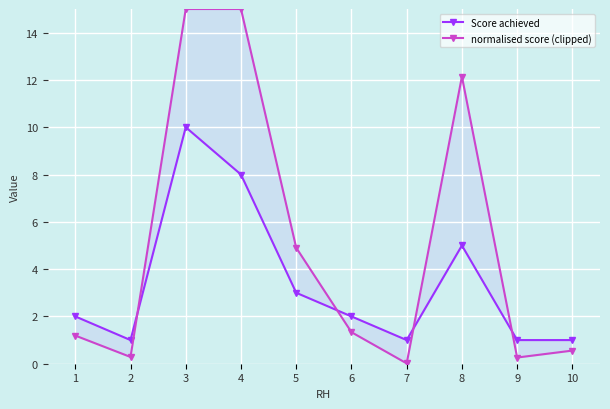

List the labels in order of normalised score (clipped) value, smallest first.

7, 9, 2, 10, 1, 6, 5, 8, 3, 4